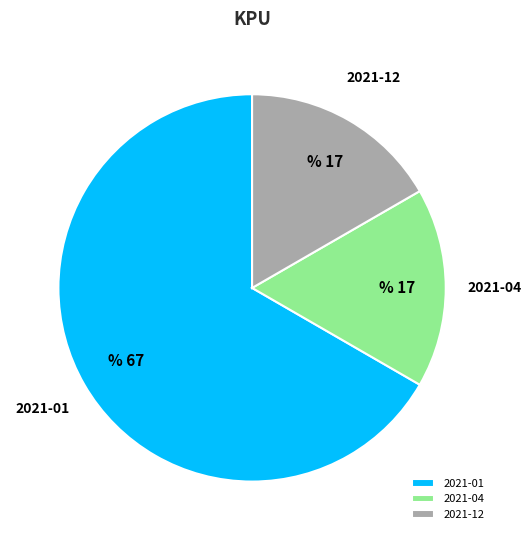

Which slice is the largest?

2021-01